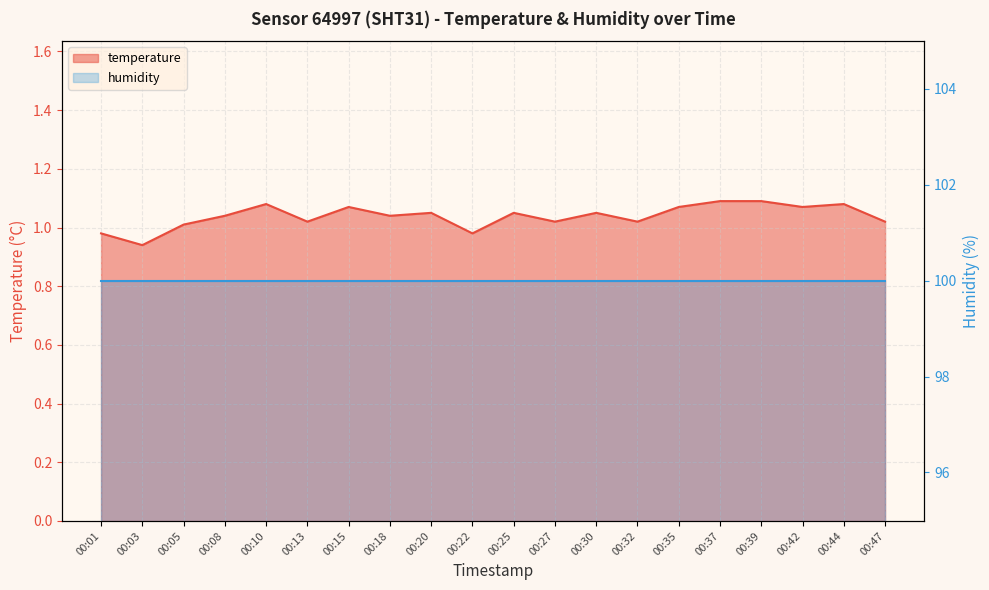

Which has a higher value, 00:18 or 00:39?

00:39